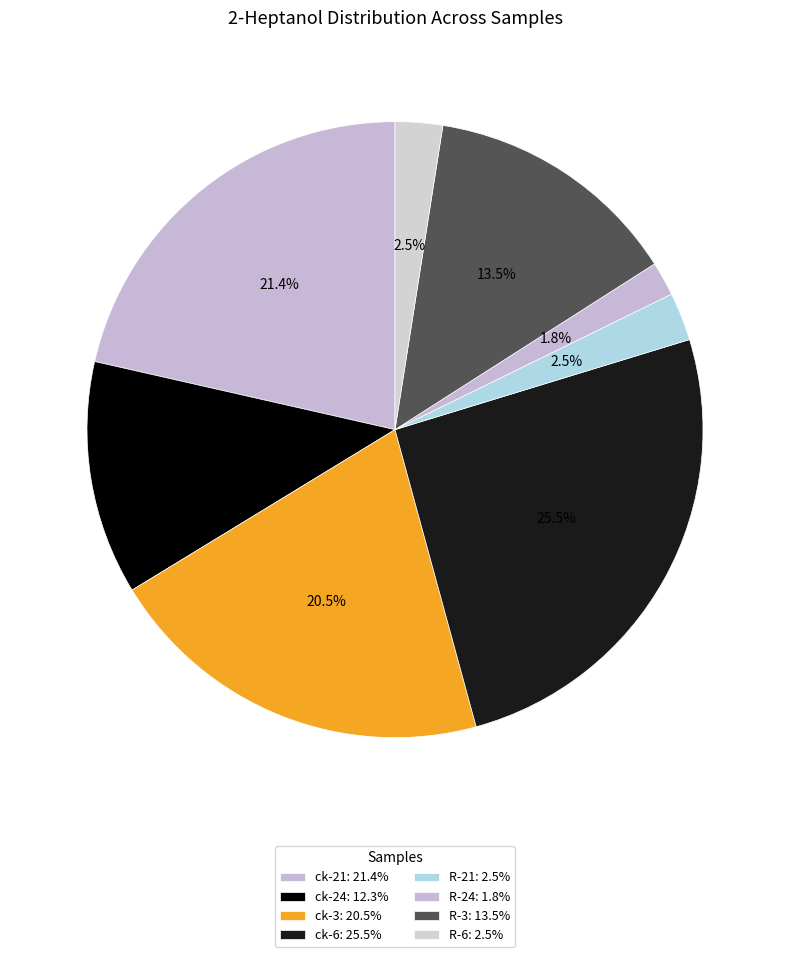

Does any single category account for the majority?

No